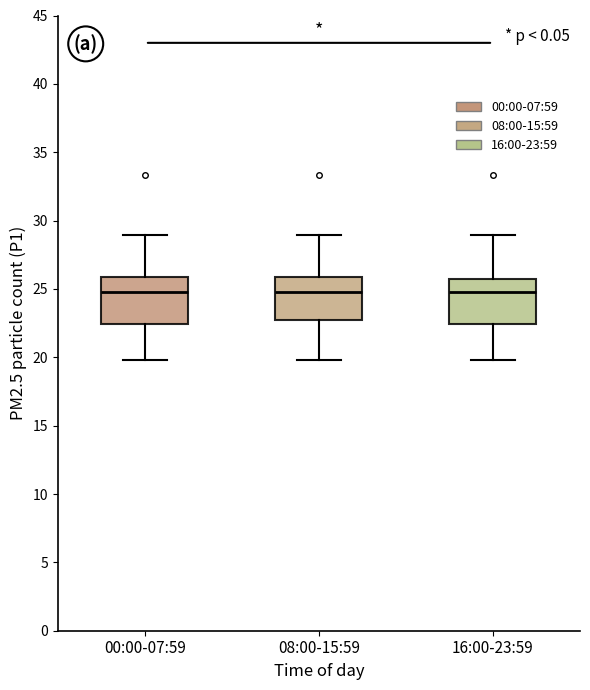

Where does the lower whisker of the box for 00:00-07:59 end on the y-axis? The values are not printed on the chart, so give them approximately, as read against the axis.

20.0